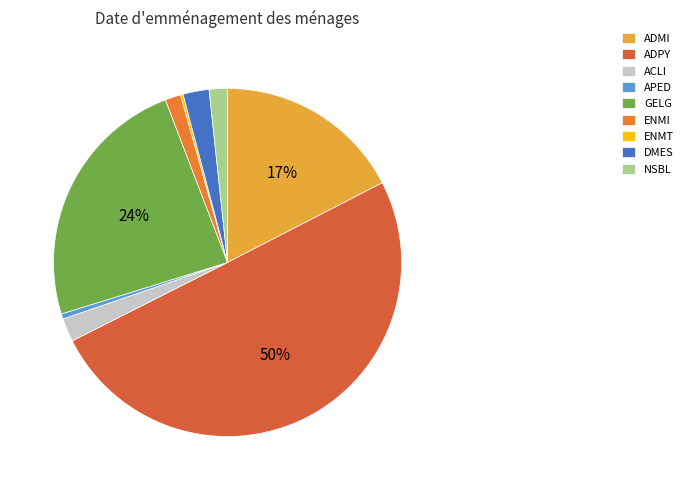

Rank the categories by value from lowest to highest.

ENMT, APED, ENMI, NSBL, ACLI, DMES, ADMI, GELG, ADPY